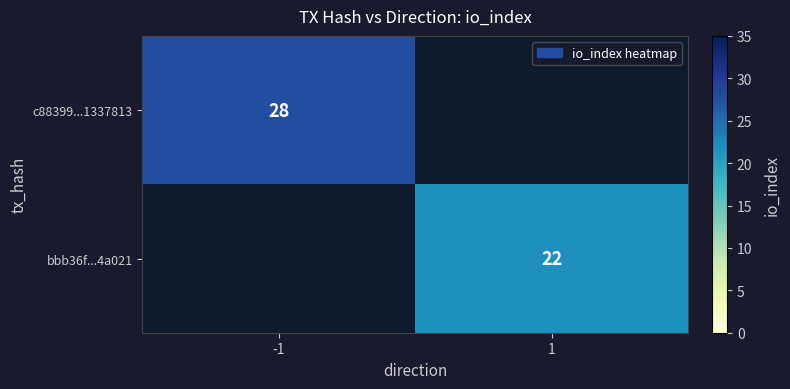

Which has a higher value, 1 or -1?

-1